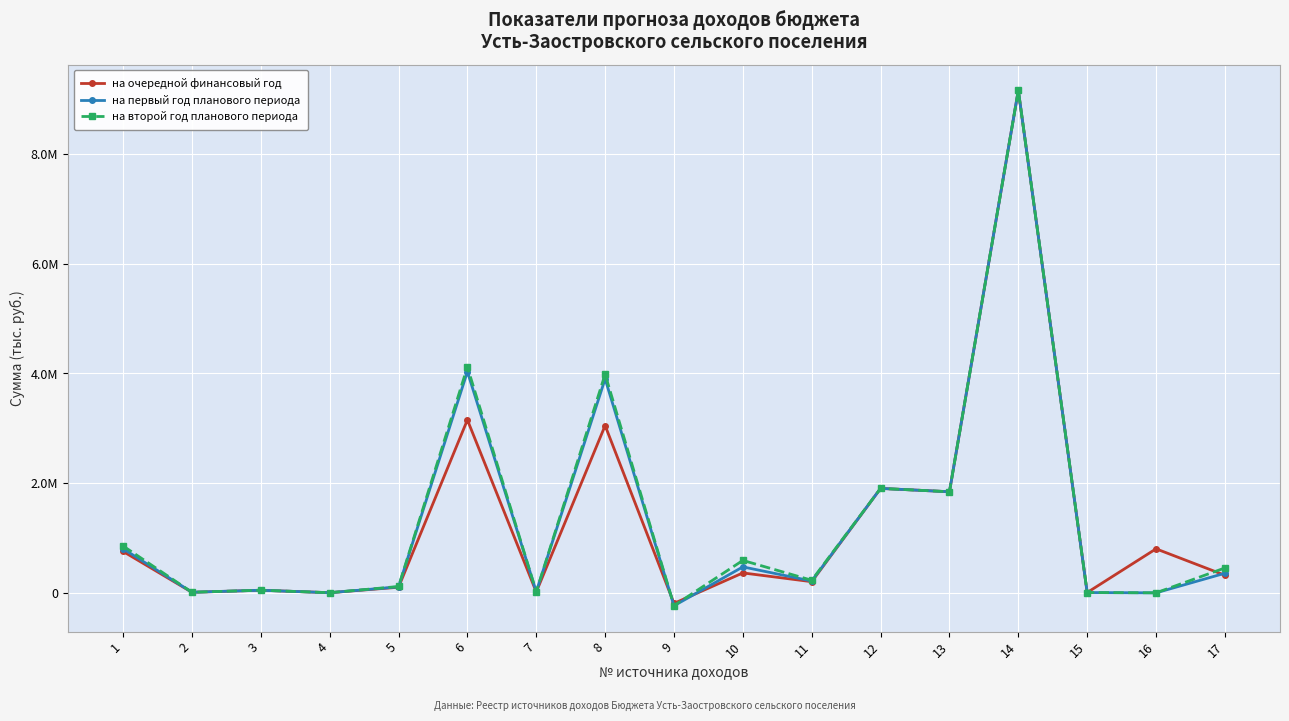

What are all the series names shown in the legend?

на очередной финансовый год, на первый год планового периода, на второй год планового периода